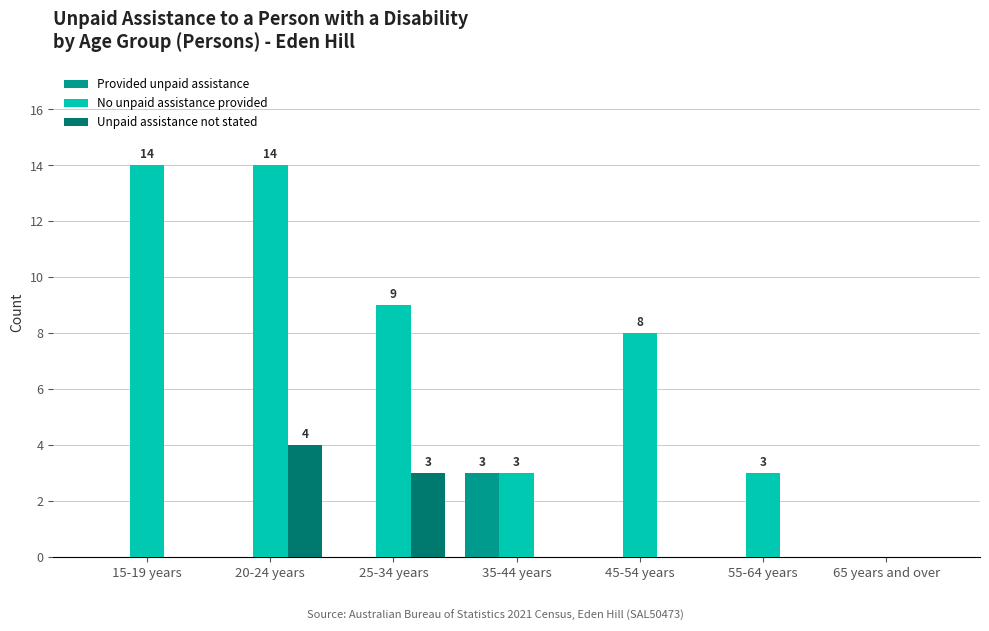

Reading right to left, extract all data points from this chart.

Provided unpaid assistance: 65 years and over=0	55-64 years=0	45-54 years=0	35-44 years=3	25-34 years=0	20-24 years=0	15-19 years=0
No unpaid assistance provided: 65 years and over=0	55-64 years=3	45-54 years=8	35-44 years=3	25-34 years=9	20-24 years=14	15-19 years=14
Unpaid assistance not stated: 65 years and over=0	55-64 years=0	45-54 years=0	35-44 years=0	25-34 years=3	20-24 years=4	15-19 years=0